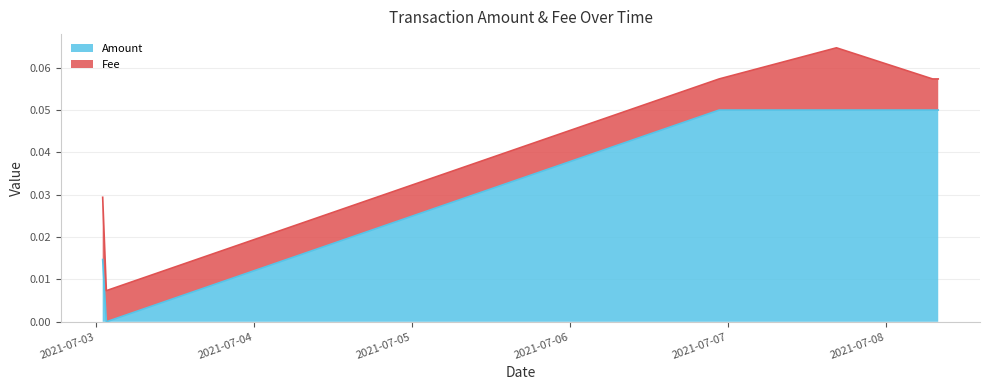

What is the maximum value shown in the chart?

0.1